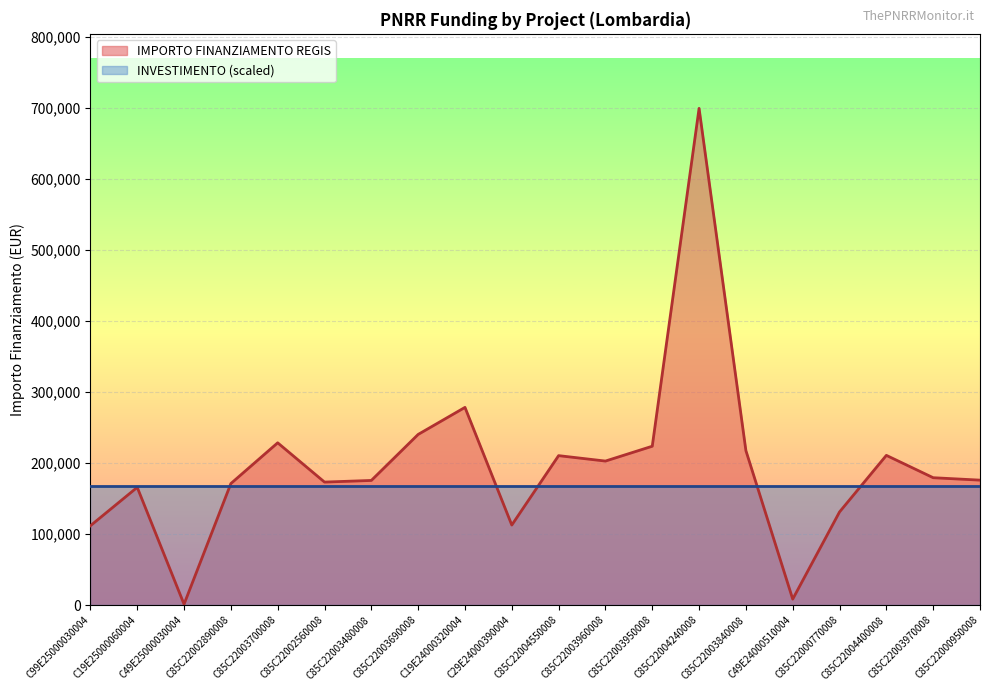

What is the difference between the maximum and minimum values?

698534.4